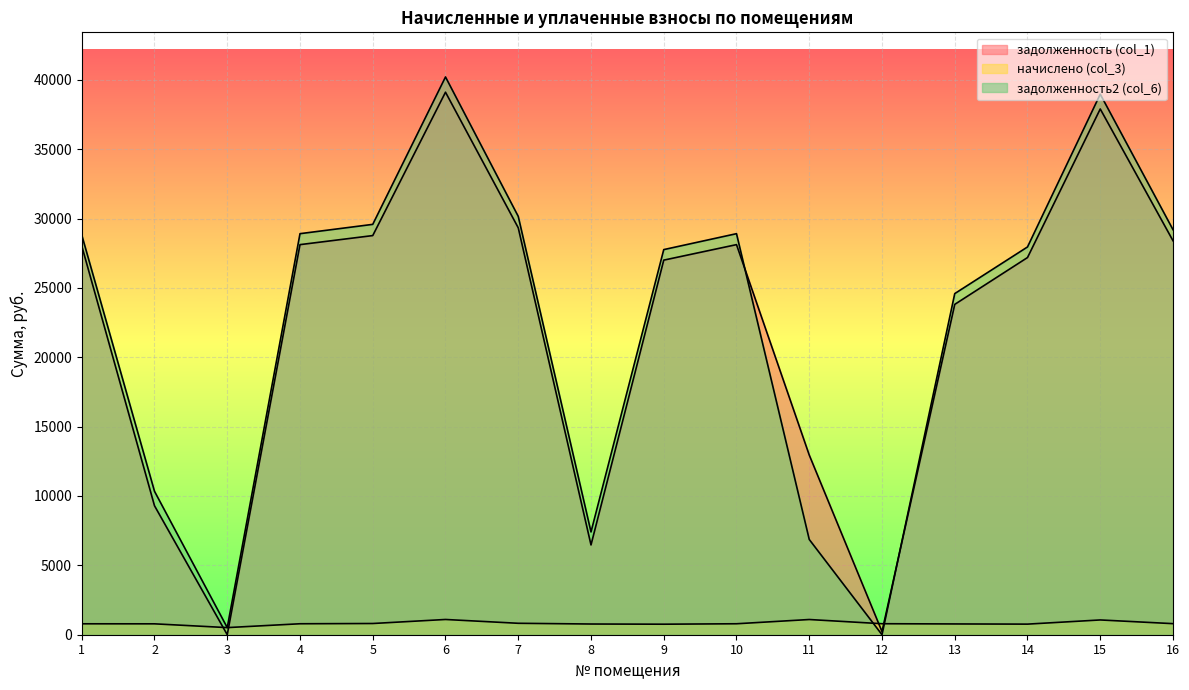

What is the sum of all задолженность (col_1) values?

354705.2